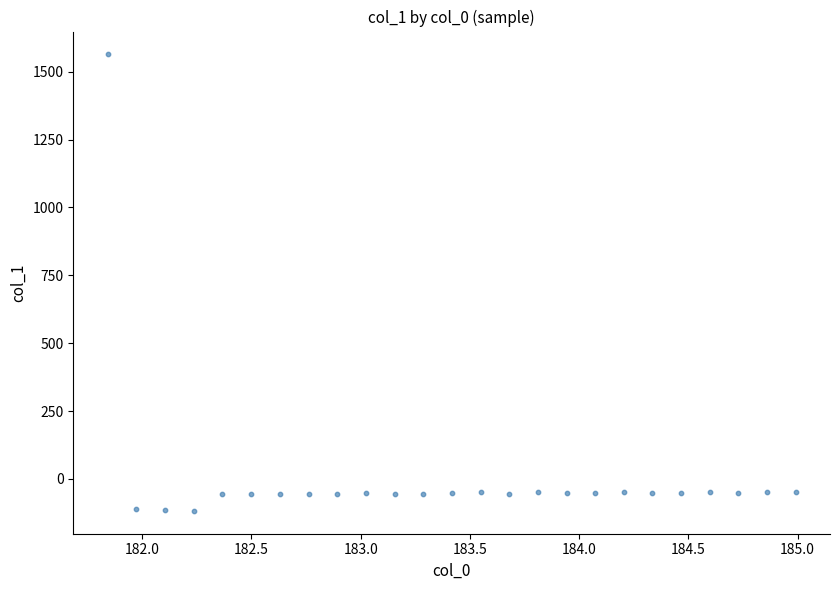

What is the range of Y values (max minus min)?

1681.7